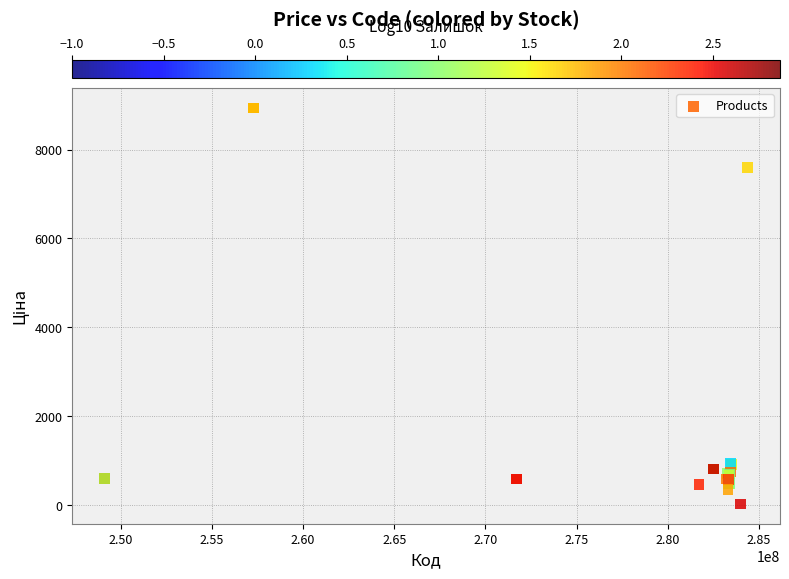

What Y value in the scatter plot is closest to 4483?

7596.5